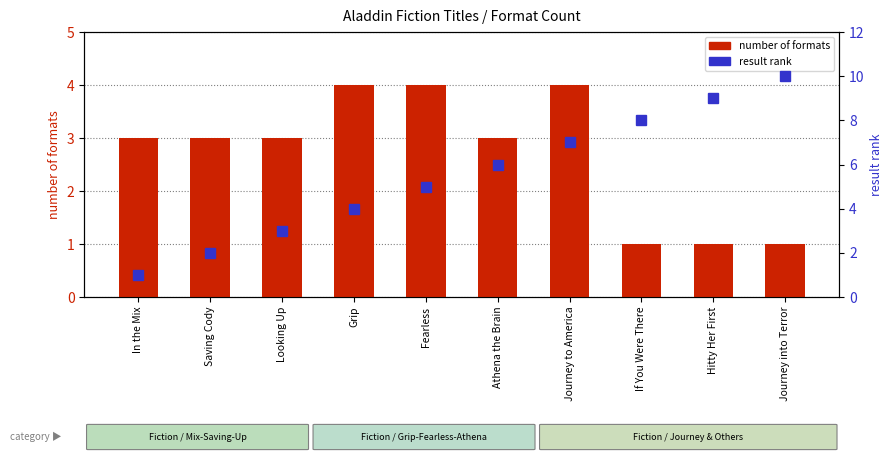

List the series in order of their overall mean, lowest first.

number of formats, result rank